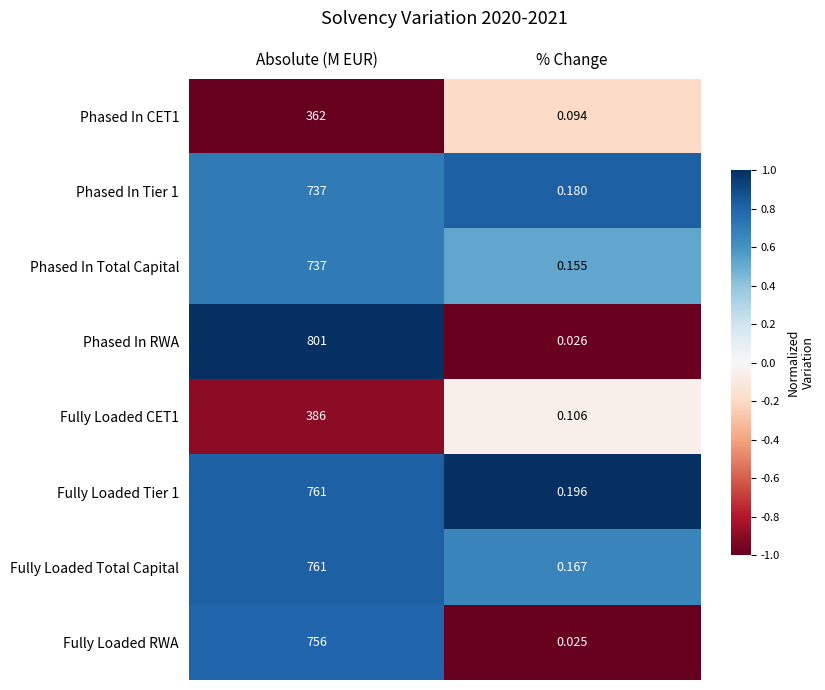

Which series has the largest total across all categories?

Phased In RWA